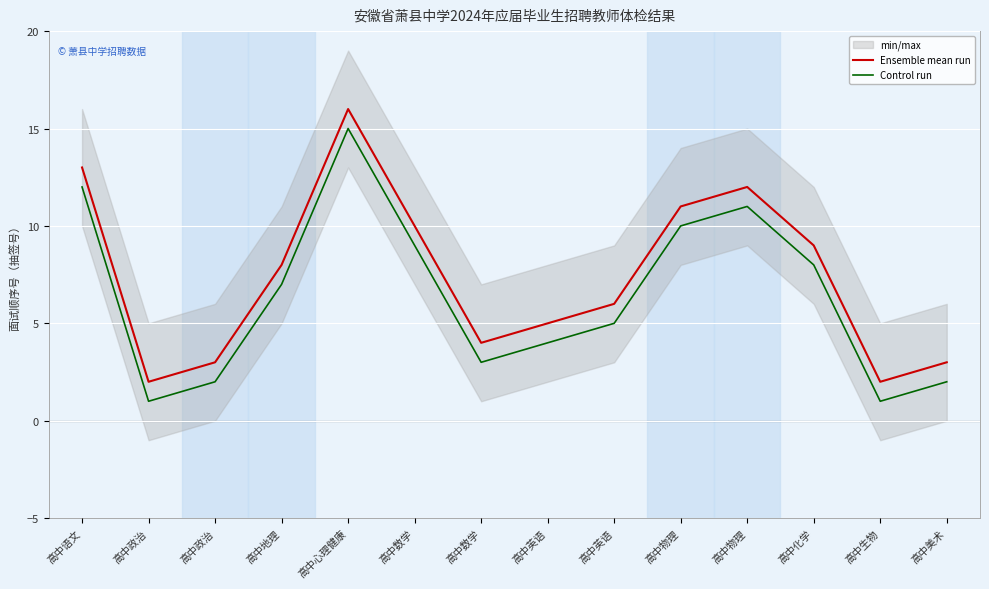

Is it true that Control run equals 1 at 高中政治?

False